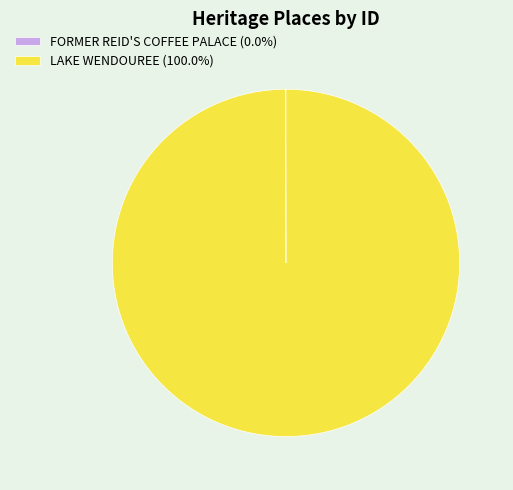

What is the largest slice in the pie chart?

LAKE WENDOUREE